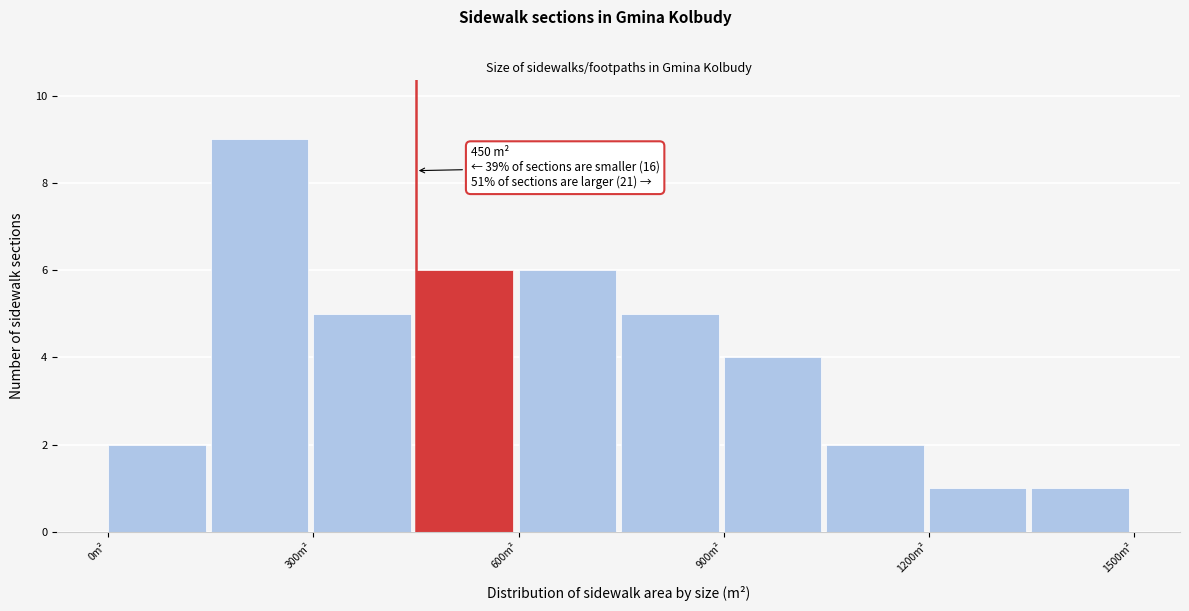

Around what value on the x-axis is the tallest bar? Give the approximate position of its centre, as read against the axis.

200